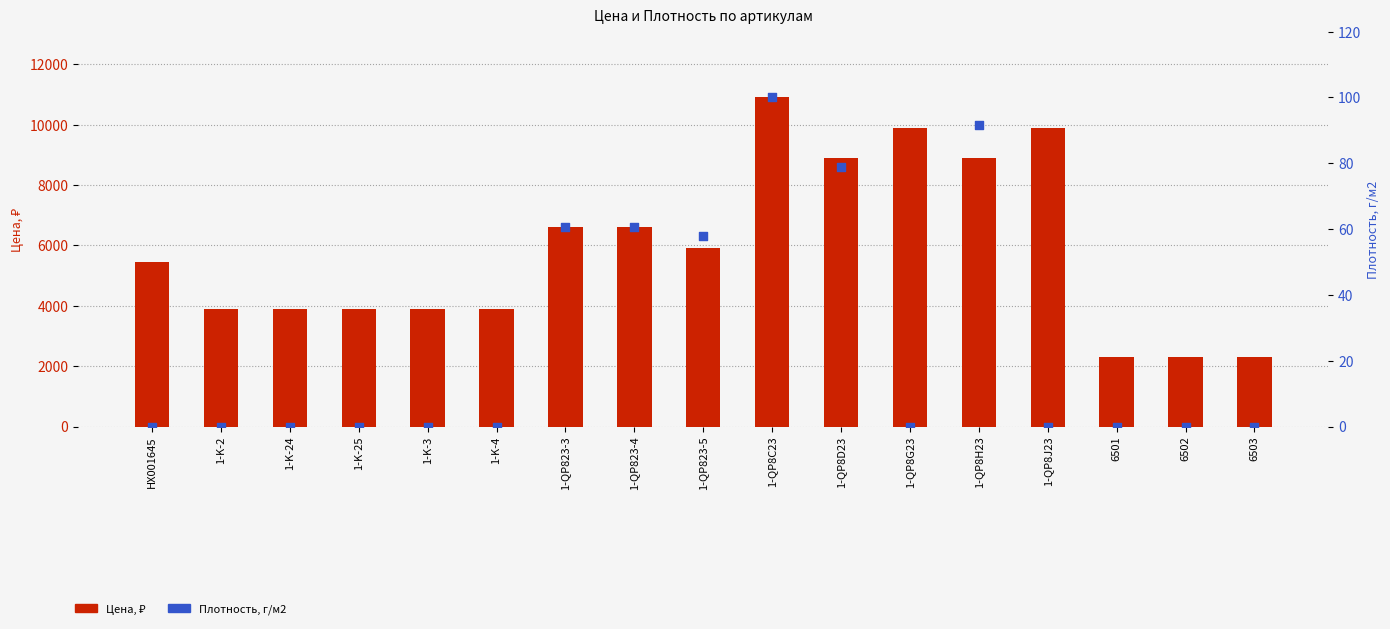

What is the total value across all series at 1-QP8C23?

11000.0